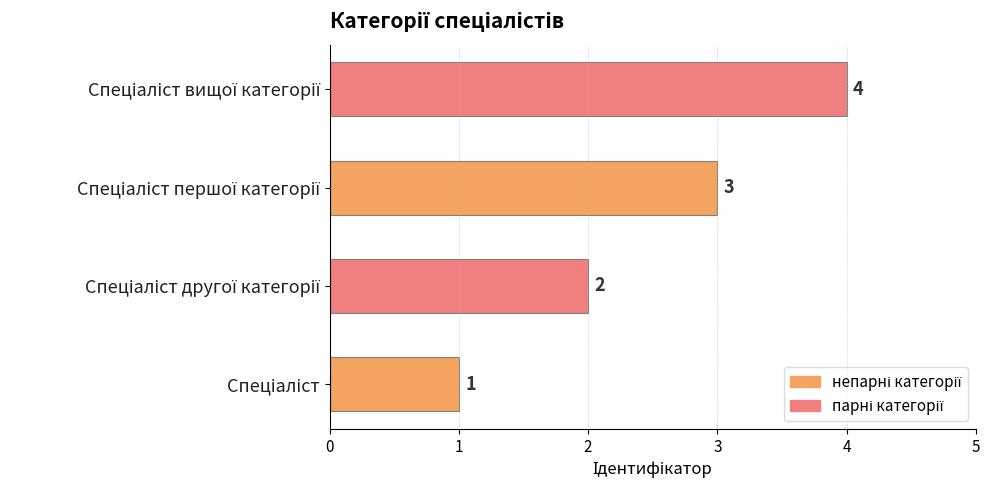

Are the bars horizontal?

Yes